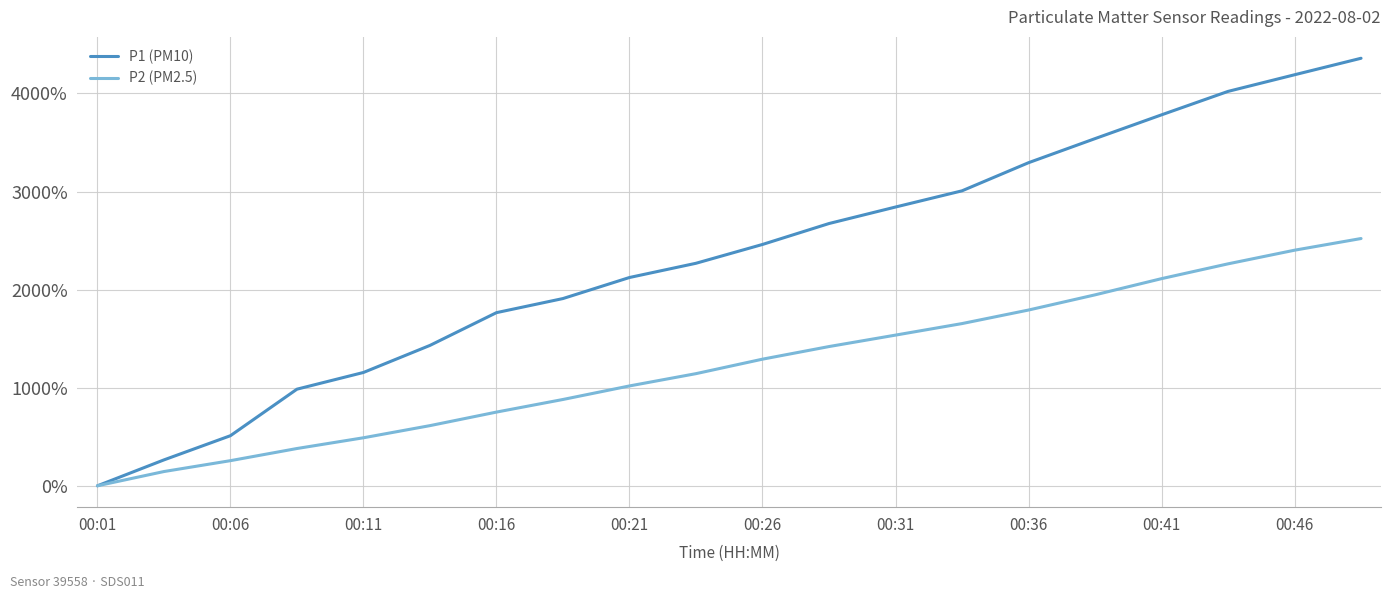

List the series in order of their overall mean, lowest first.

P2 (PM2.5), P1 (PM10)